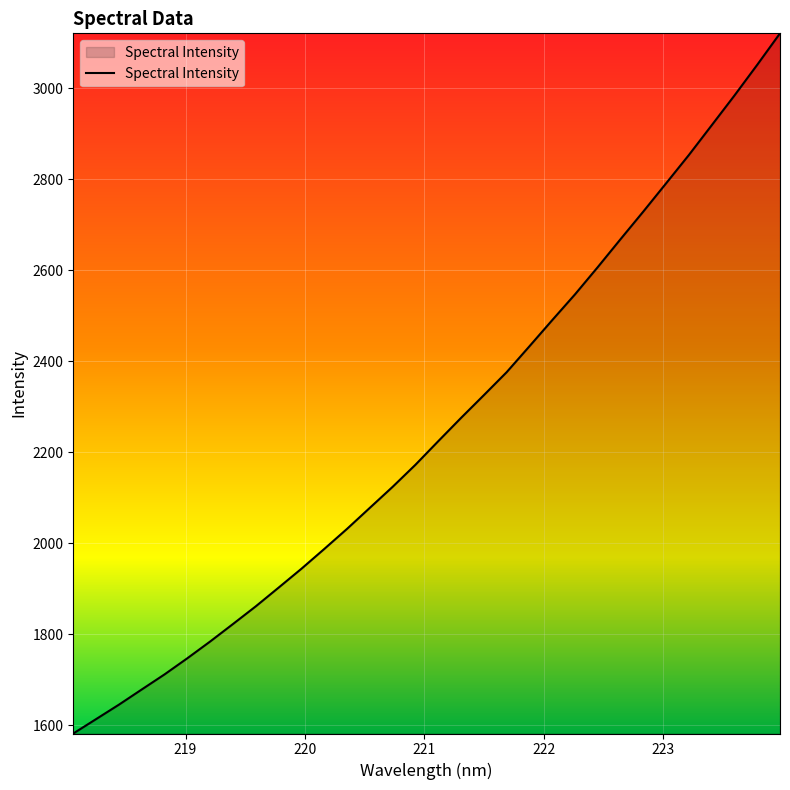

How many lines are shown in the chart?

1